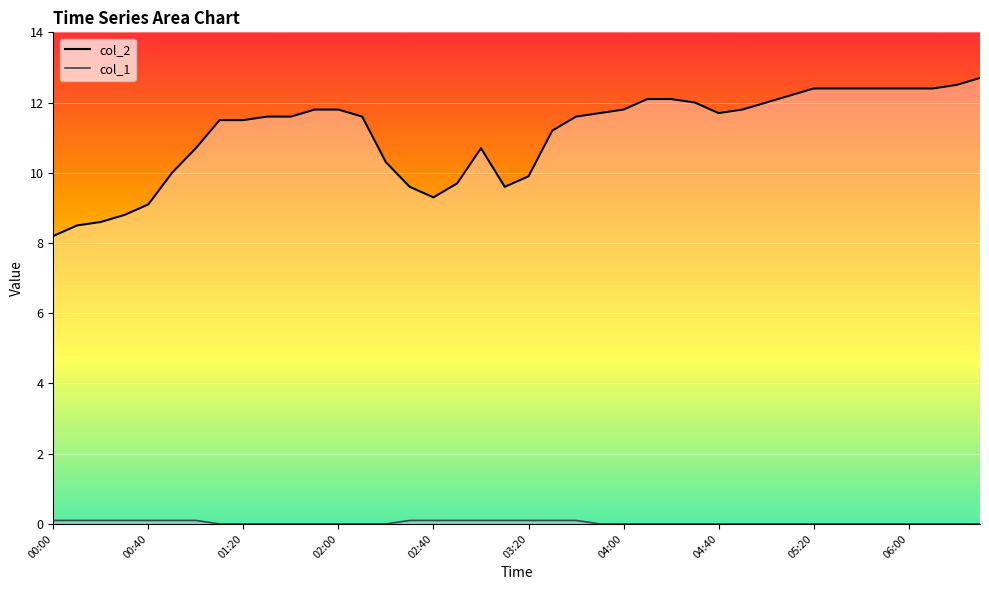

At which category does the chart reach its peak across all series?

39